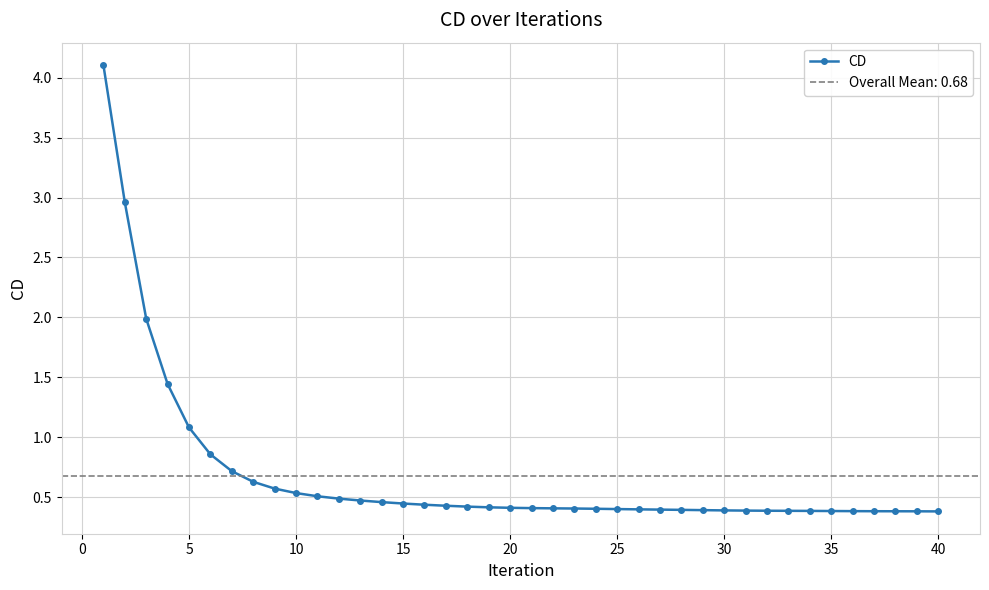

Does the chart display data point markers on the line(s)?

Yes